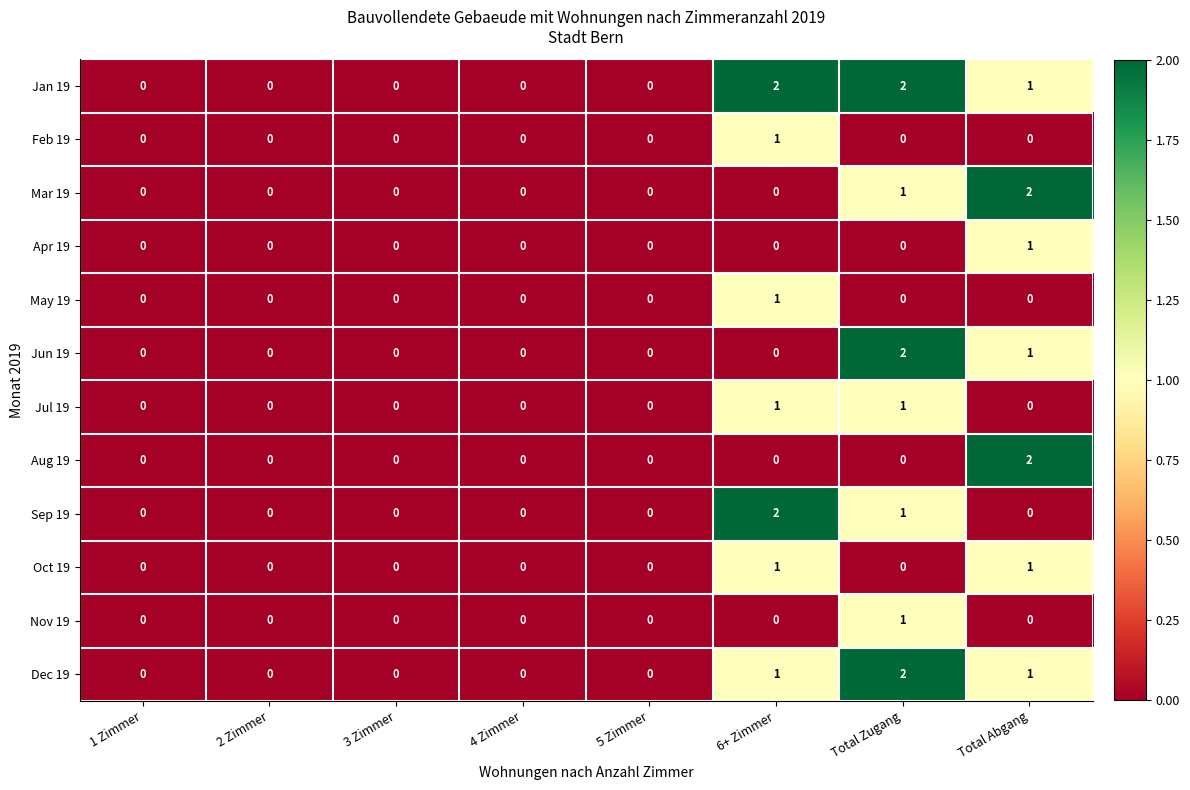

At which category is the sum across all series the highest?

Total Zugang